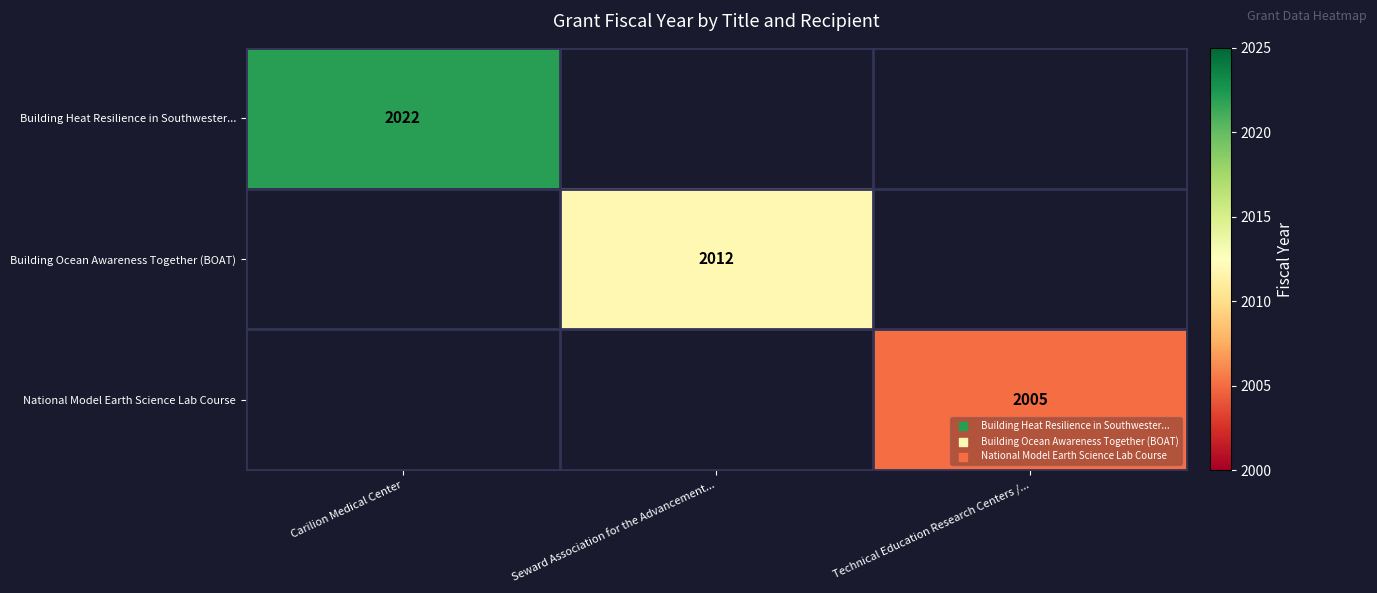

Count the number of data series in this chart.

3